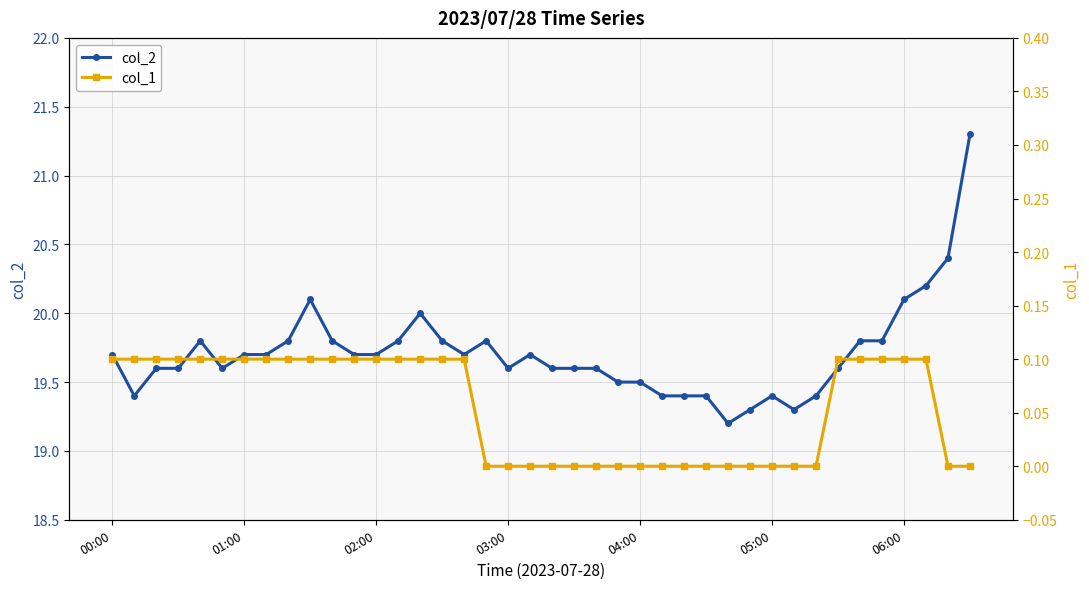

What is the sum of all col_1 values?

2.2